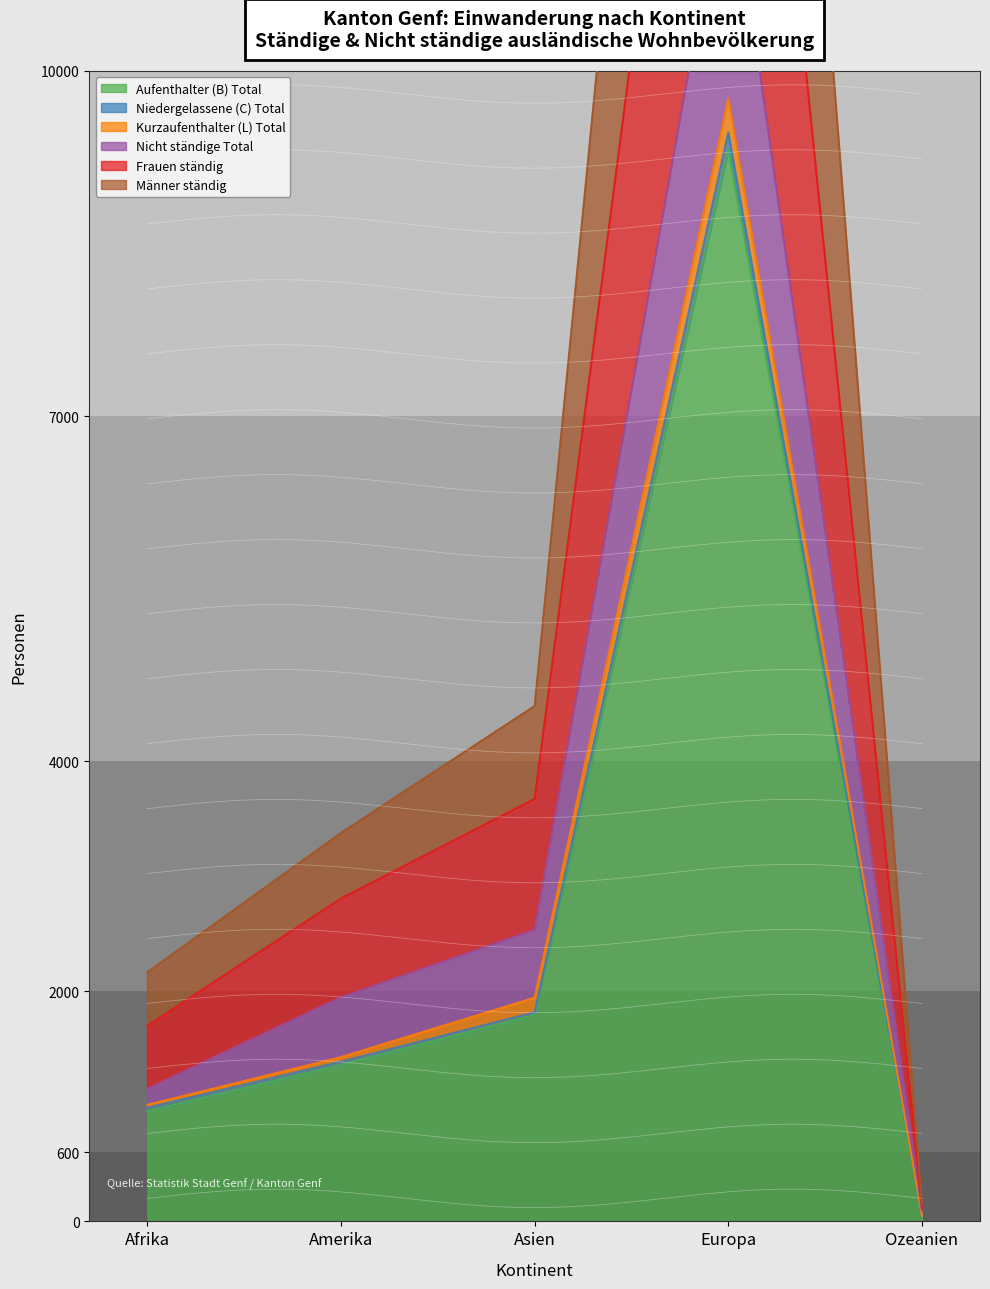

True or false: Frauen ständig and Männer ständig intersect in this chart.

False